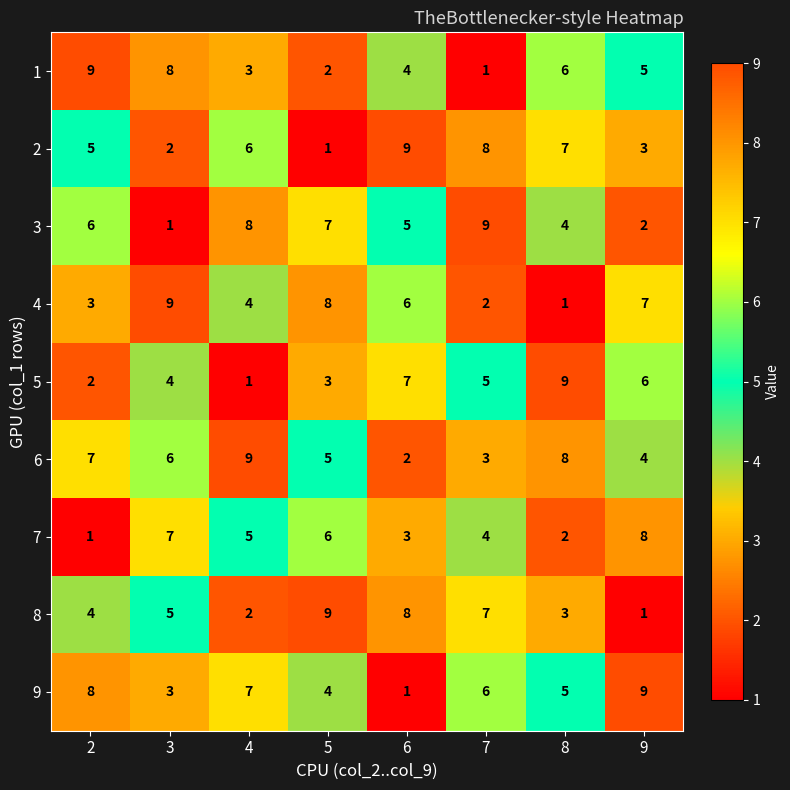

How many distinct data groups are displayed?

9